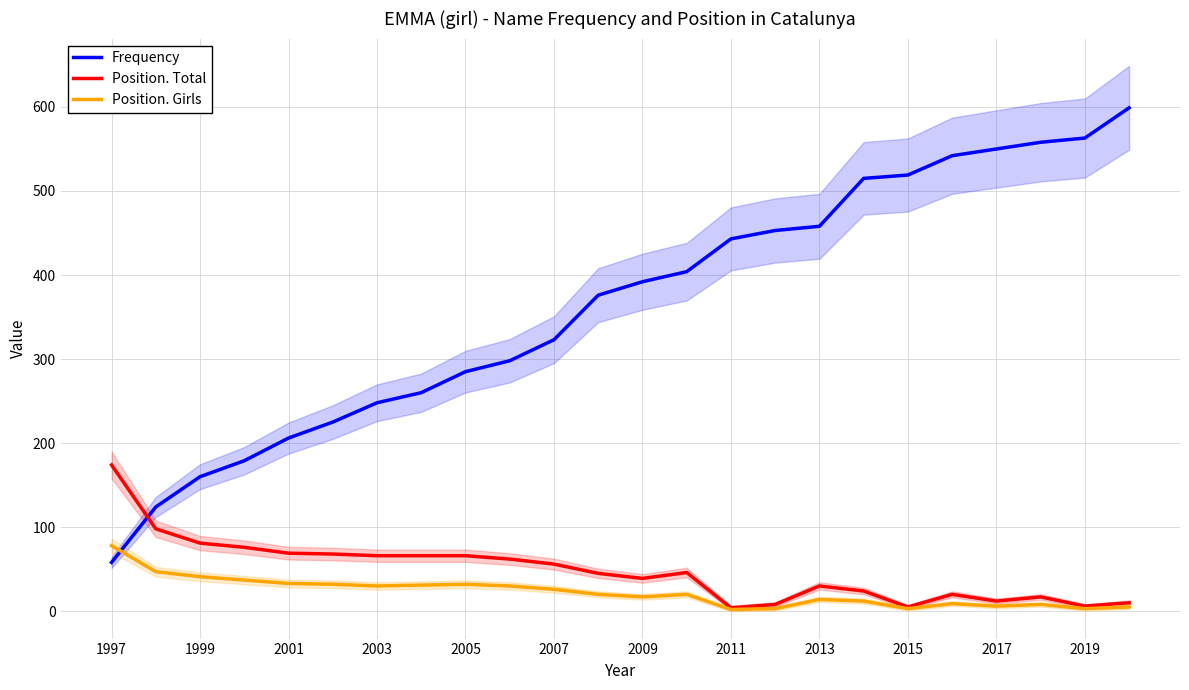

The value of Position. Girls at 2009 is 17. True or false?

True